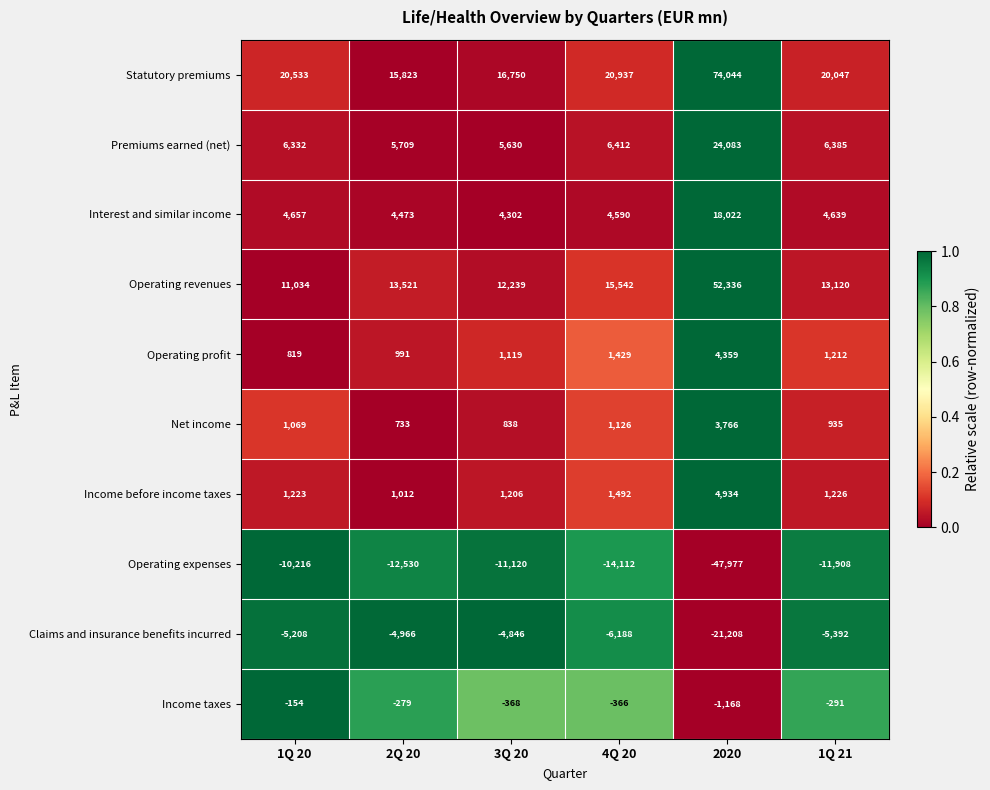

Which series has the largest range (max minus min)?

Statutory premiums